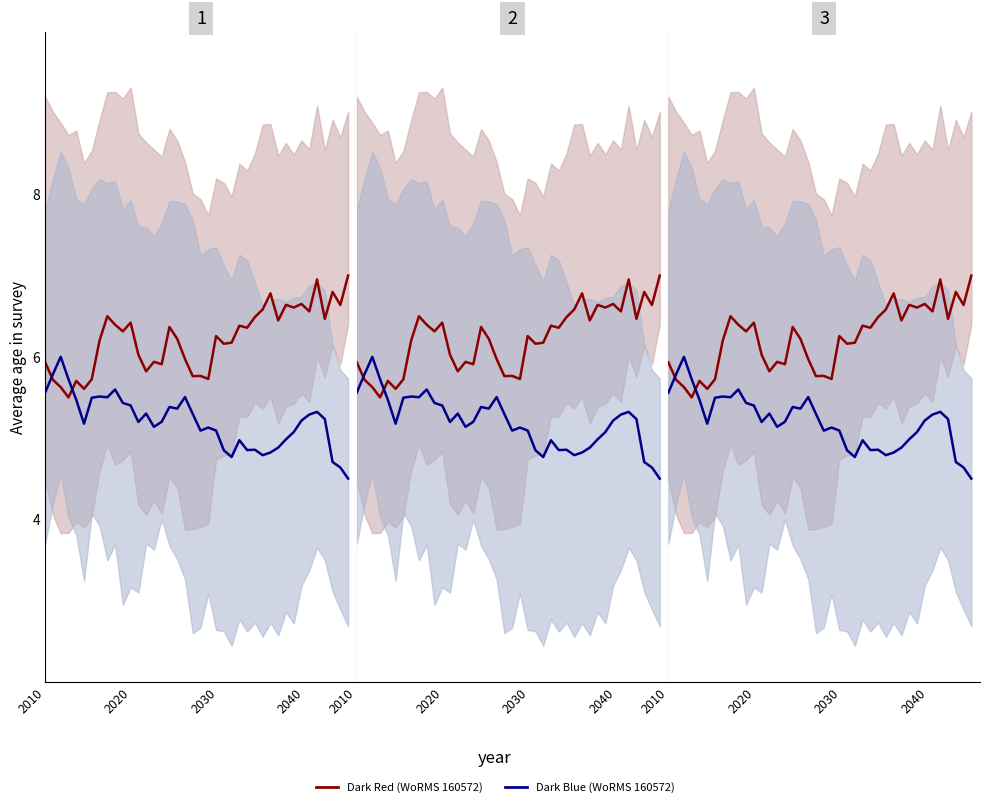

Reading left to right, transcribe all the data shown in this chart.

Dark Red (WoRMS 160572): 5.9	5.7	5.6	5.5	5.7	5.6	5.7	6.2	6.5	6.4	6.3	6.4	6.0	5.8	5.9	5.9	6.4	6.2	6.0	5.8	5.8	5.7	6.3	6.2	6.2	6.4	6.4	6.5	6.6	6.8	6.4	6.6	6.6	6.7	6.6	7.0	6.5	6.8	6.6	7.0
Dark Blue (WoRMS 160572): 5.6	5.8	6.0	5.7	5.5	5.2	5.5	5.5	5.5	5.6	5.4	5.4	5.2	5.3	5.1	5.2	5.4	5.4	5.5	5.3	5.1	5.1	5.1	4.8	4.8	5.0	4.9	4.9	4.8	4.8	4.9	5.0	5.1	5.2	5.3	5.3	5.2	4.7	4.6	4.5